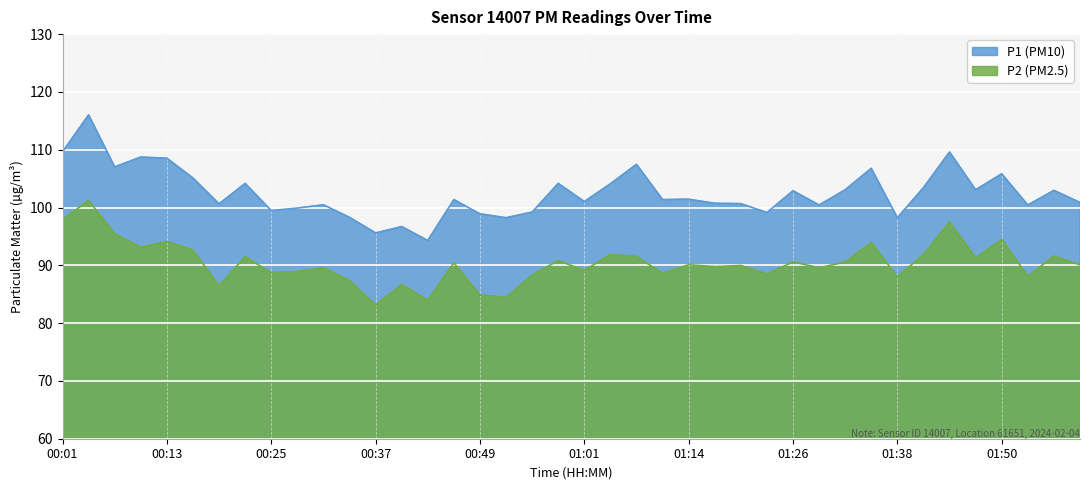

What is the difference between the P1 values at 00:58 and 01:47?

1.1